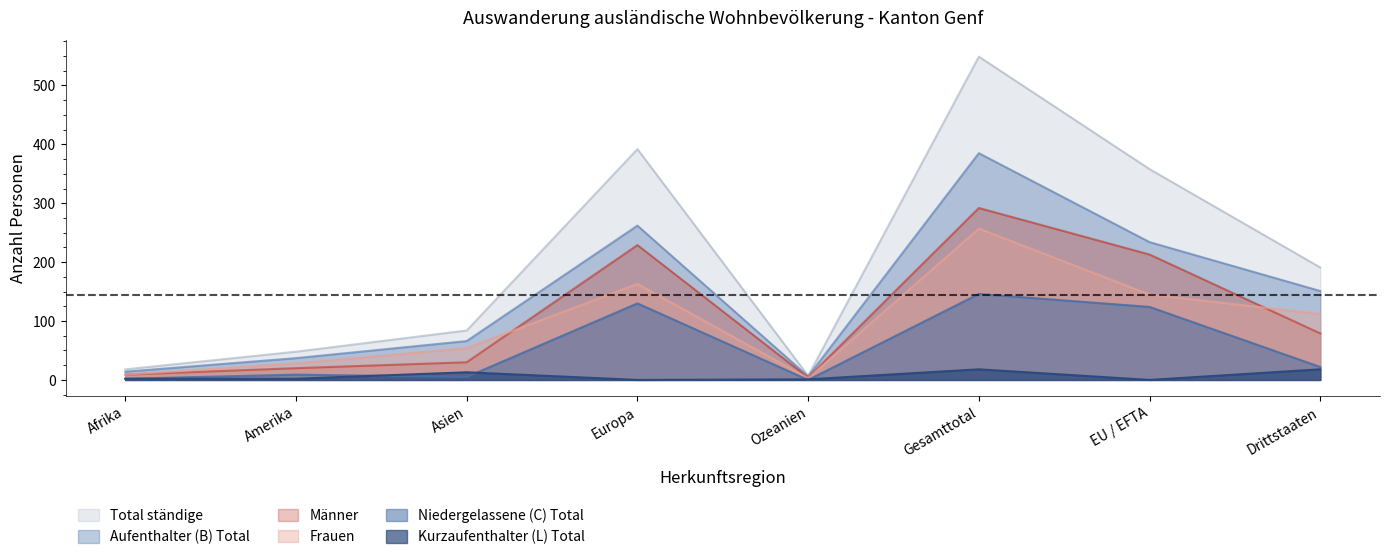

True or false: Männer has a value of 12 at Amerika.

False